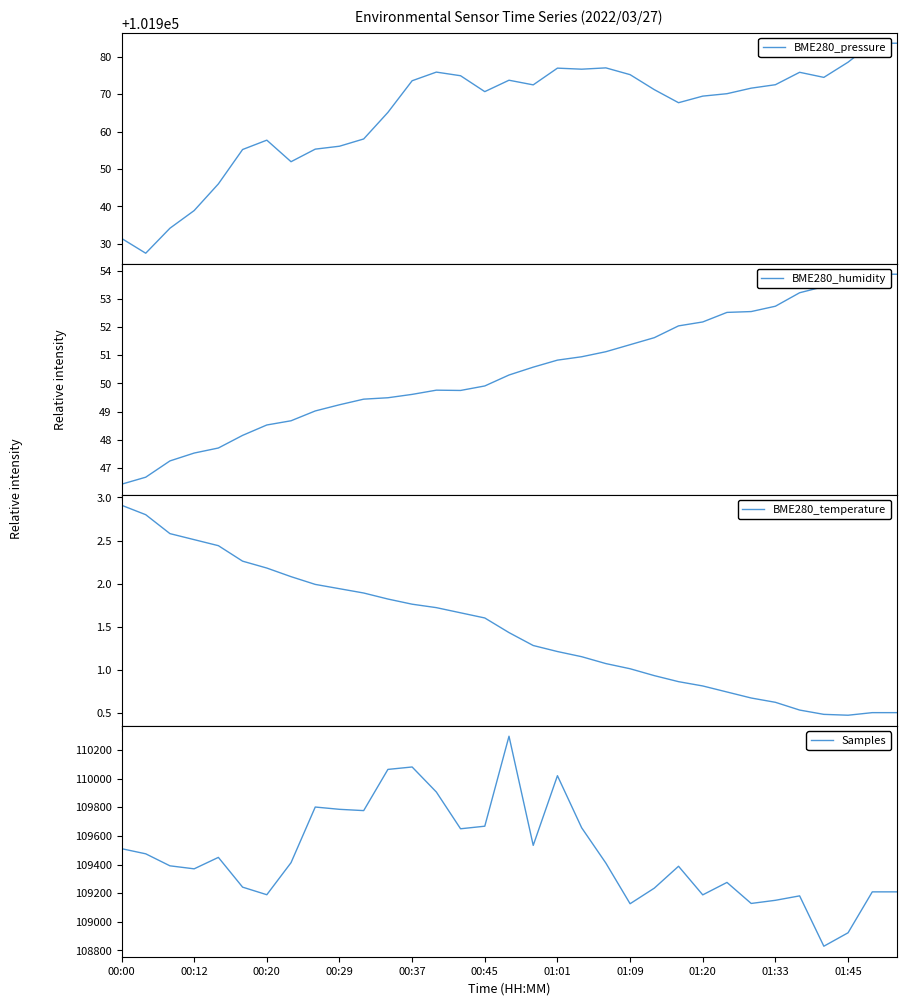

Where is the first local minimum for BME280_humidity?

14